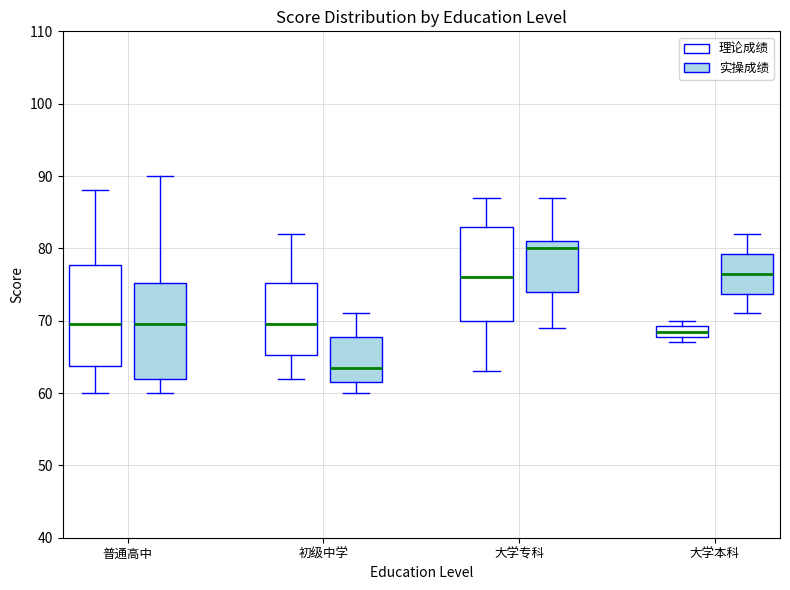

Which box's median line is the highest?

大学专科 (实操成绩)